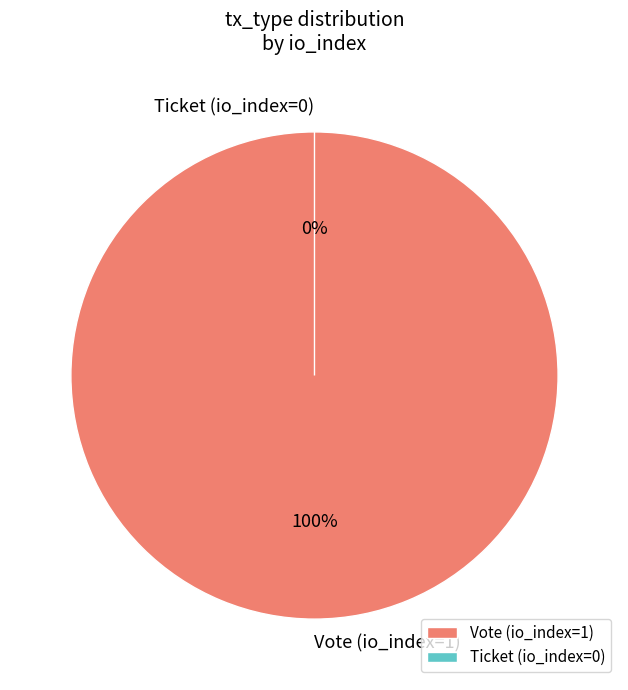

Which has a higher value, Ticket (io_index=0) or Vote (io_index=1)?

Vote (io_index=1)